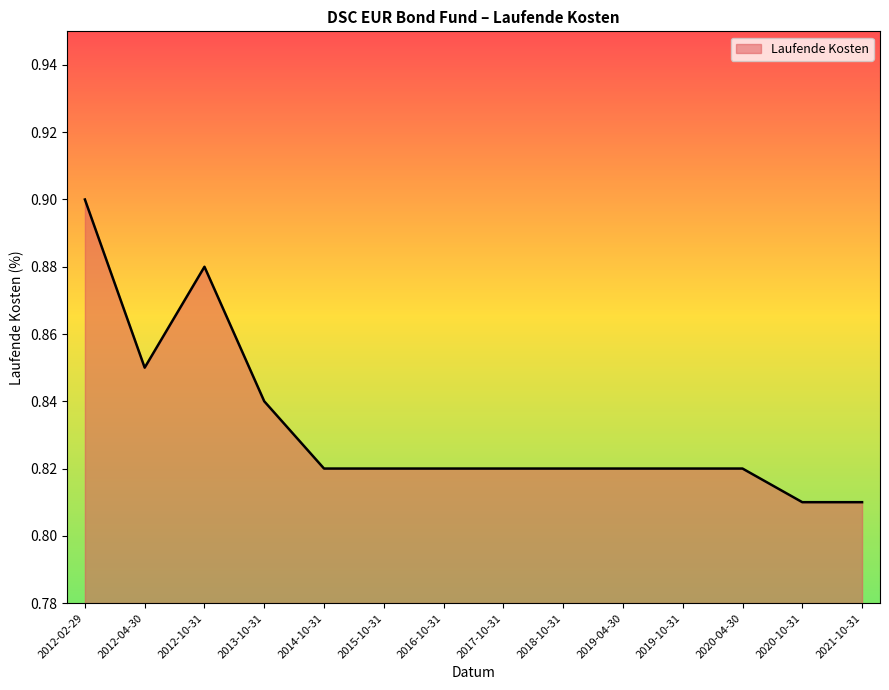

At which category does the chart reach its peak across all series?

2012-02-29